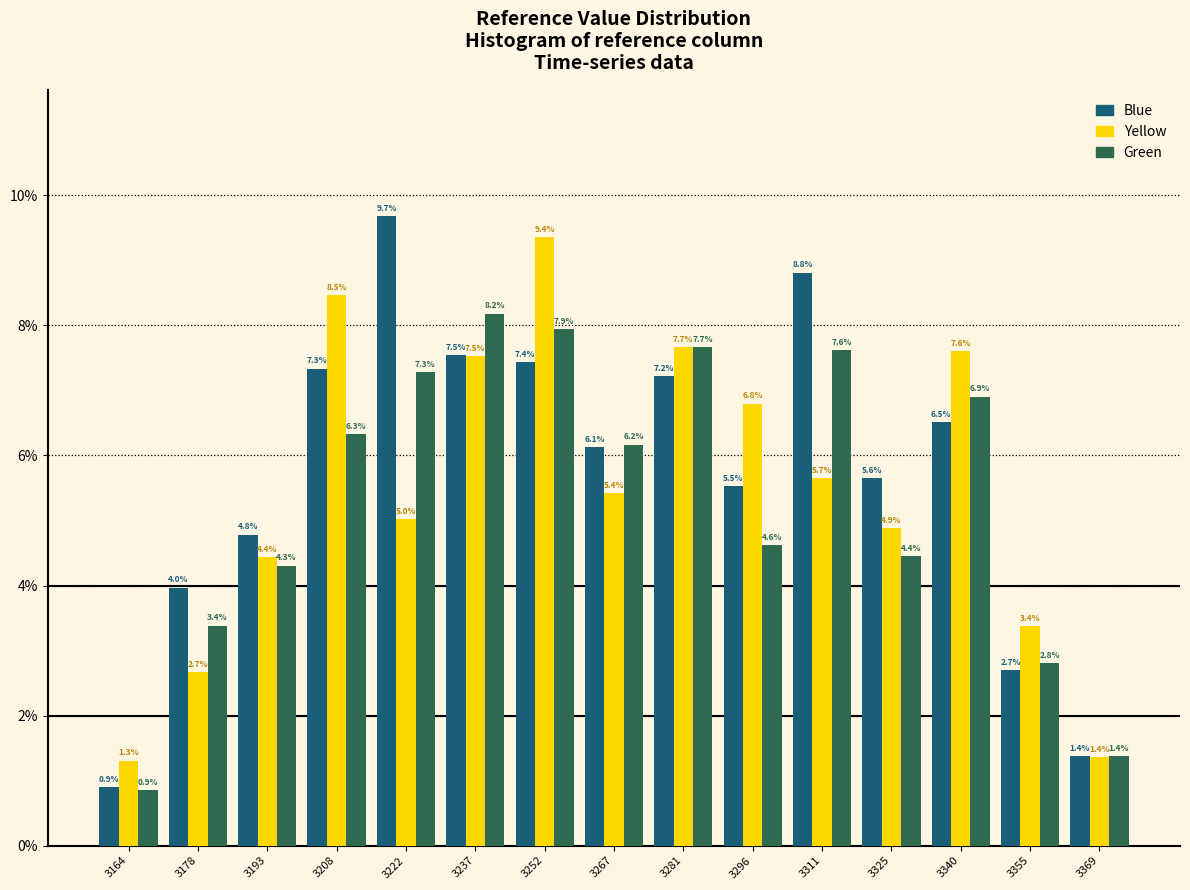

Reading right to left, extract all data points from this chart.

Blue: 3369=1.4	3355=2.7	3340=6.5	3325=5.6	3311=8.8	3296=5.5	3281=7.2	3267=6.1	3252=7.4	3237=7.5	3222=9.7	3208=7.3	3193=4.8	3178=4.0	3164=0.9
Yellow: 3369=1.4	3355=3.4	3340=7.6	3325=4.9	3311=5.7	3296=6.8	3281=7.7	3267=5.4	3252=9.4	3237=7.5	3222=5.0	3208=8.5	3193=4.4	3178=2.7	3164=1.3
Green: 3369=1.4	3355=2.8	3340=6.9	3325=4.4	3311=7.6	3296=4.6	3281=7.7	3267=6.2	3252=7.9	3237=8.2	3222=7.3	3208=6.3	3193=4.3	3178=3.4	3164=0.9